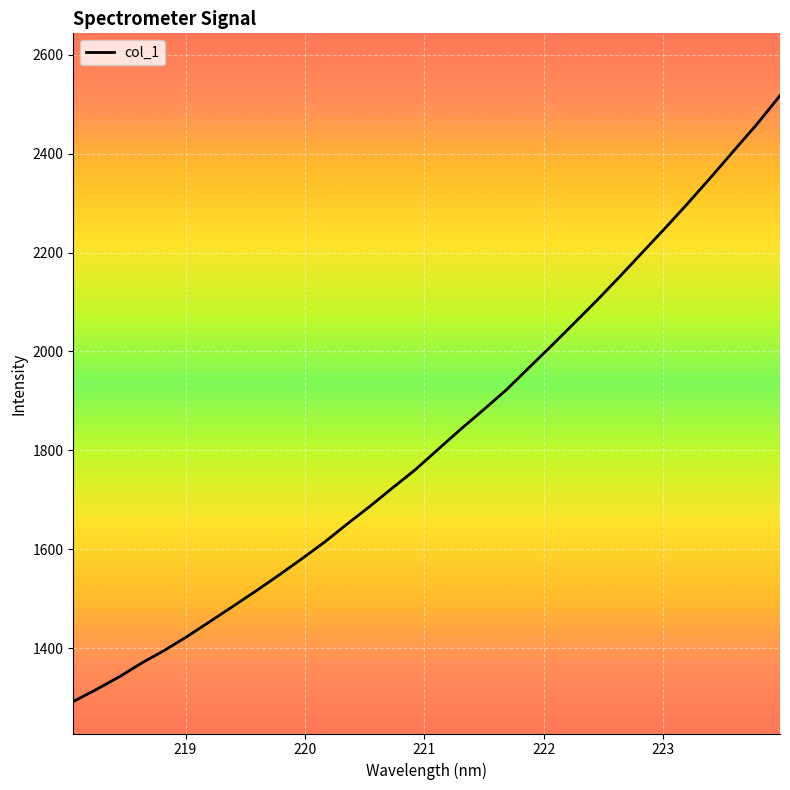

What is the difference between the second highest and second lowest values?

1143.2